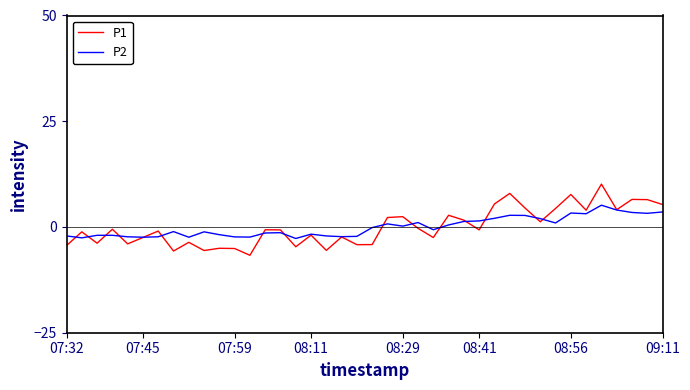

After their last crossing, which series has the higher values: P1 or P2?

P1